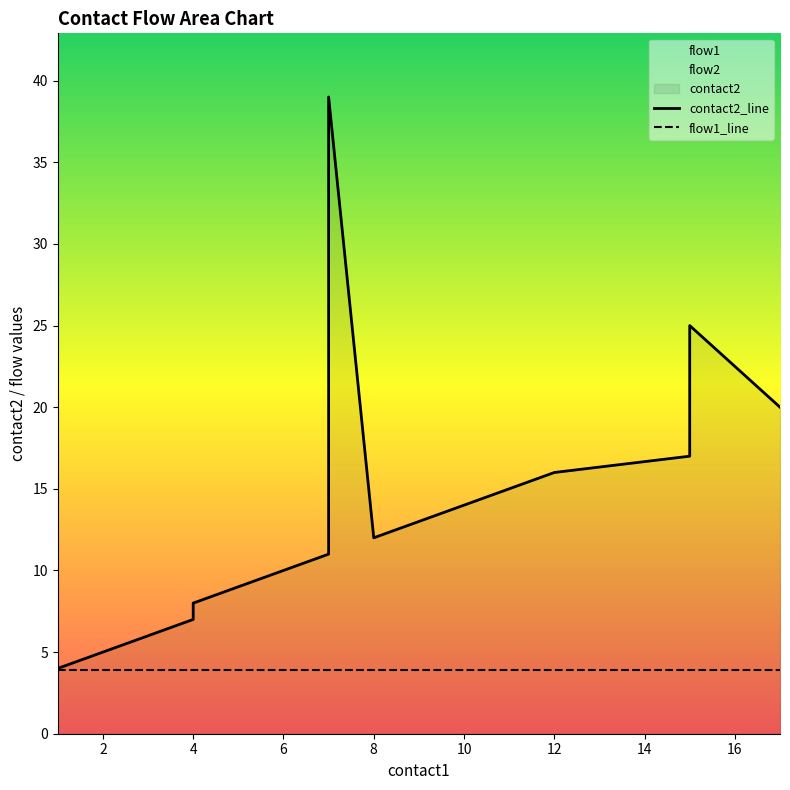

Between 12 and 4, which is larger?

12